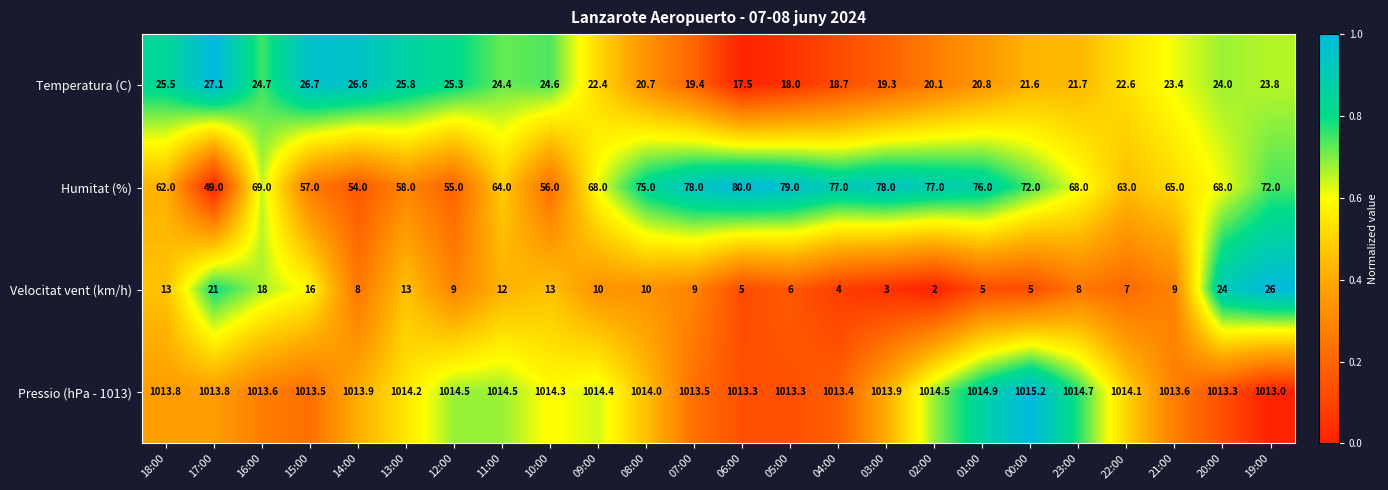

Is the value of Pressio (hPa - 1013) at 01:00 greater than the value of Velocitat vent (km/h) at 23:00?

Yes